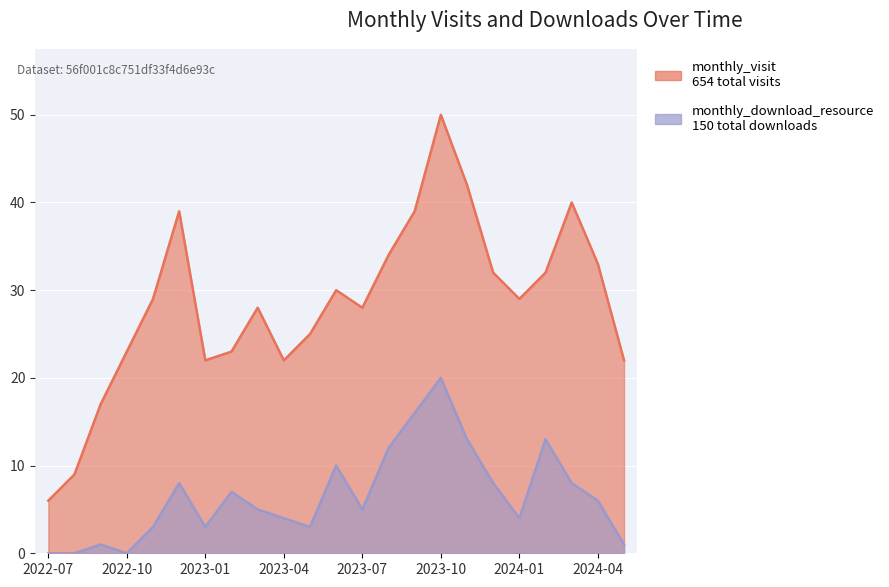

List the labels in order of monthly_visit value, largest first.

2023-10, 2023-11, 2024-03, 2022-12, 2023-09, 2023-08, 2024-04, 2023-12, 2024-02, 2023-06, 2022-11, 2024-01, 2023-03, 2023-07, 2023-05, 2022-10, 2023-02, 2023-01, 2023-04, 2024-05, 2022-09, 2022-08, 2022-07